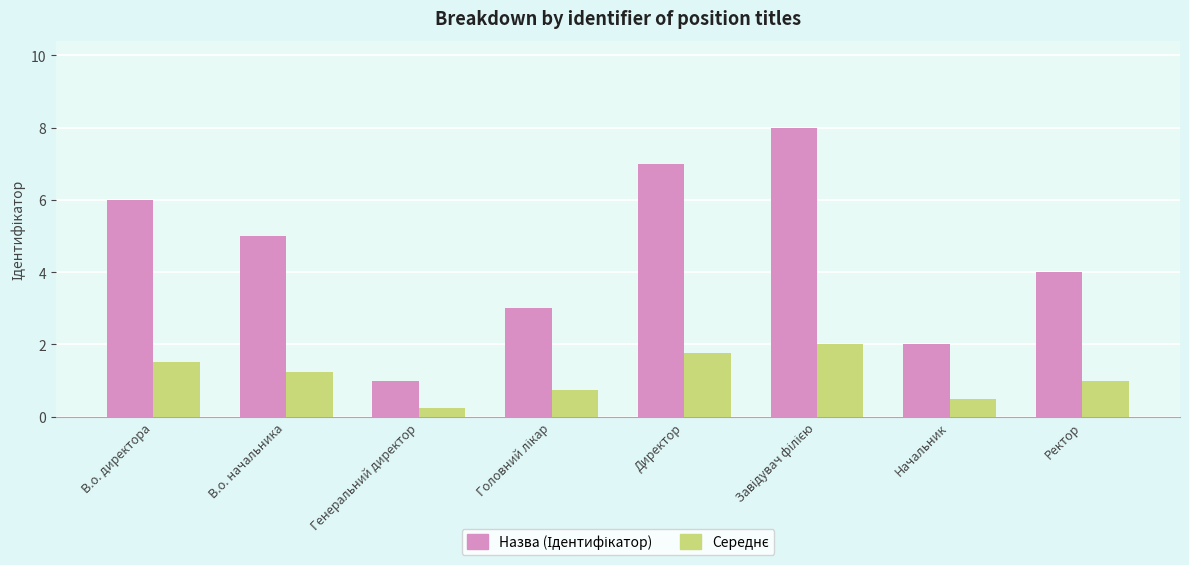

What is the total value across all series at Ректор?

5.0